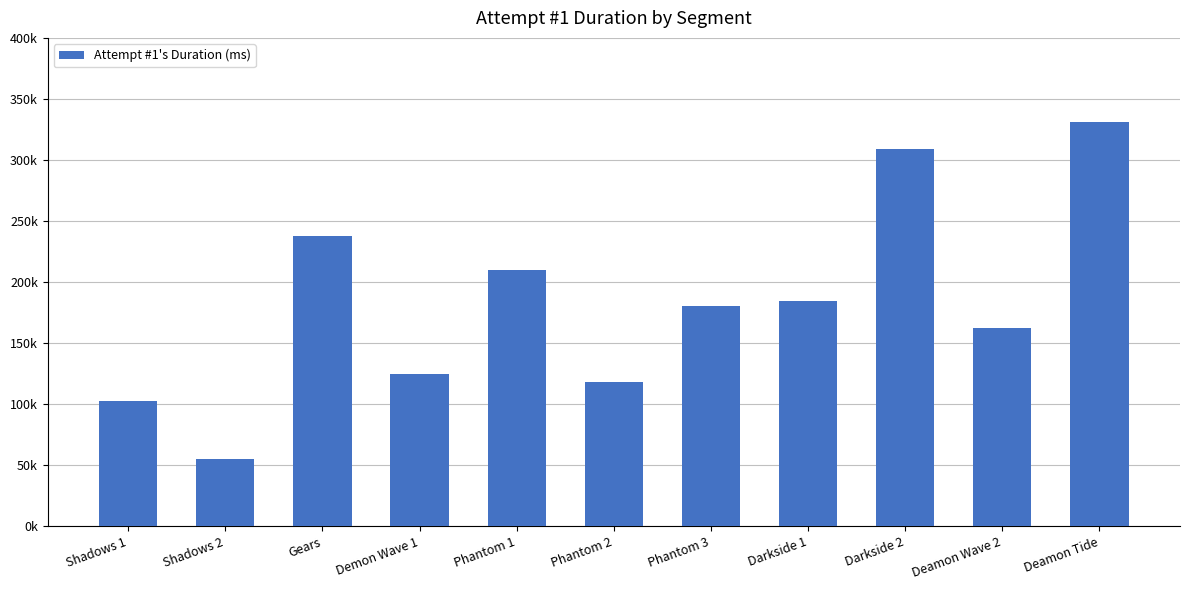

Are the bars horizontal?

No